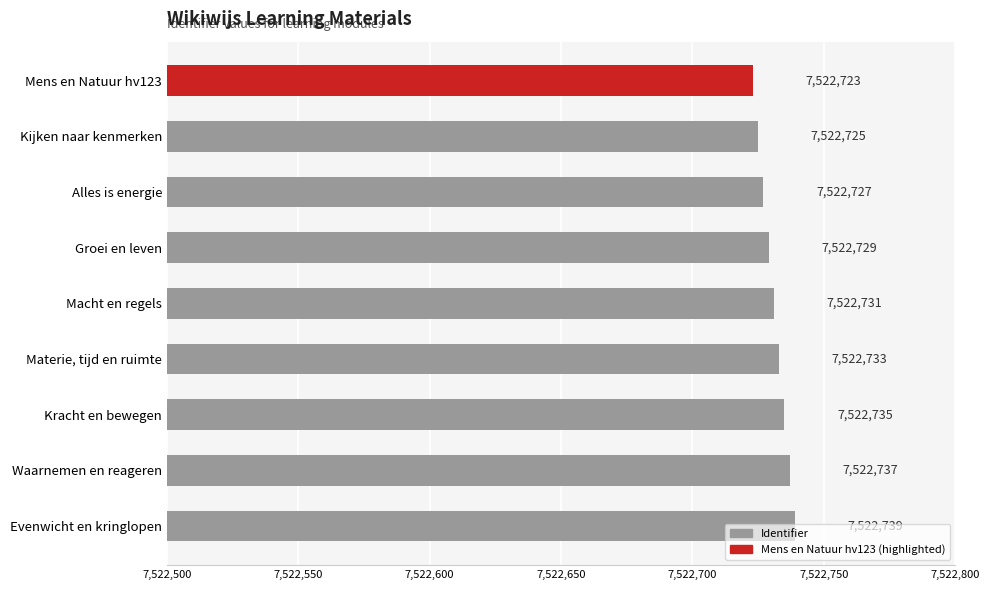

What is the ratio of the value at Groei en leven to the value at Mens en Natuur hv123?

1.0